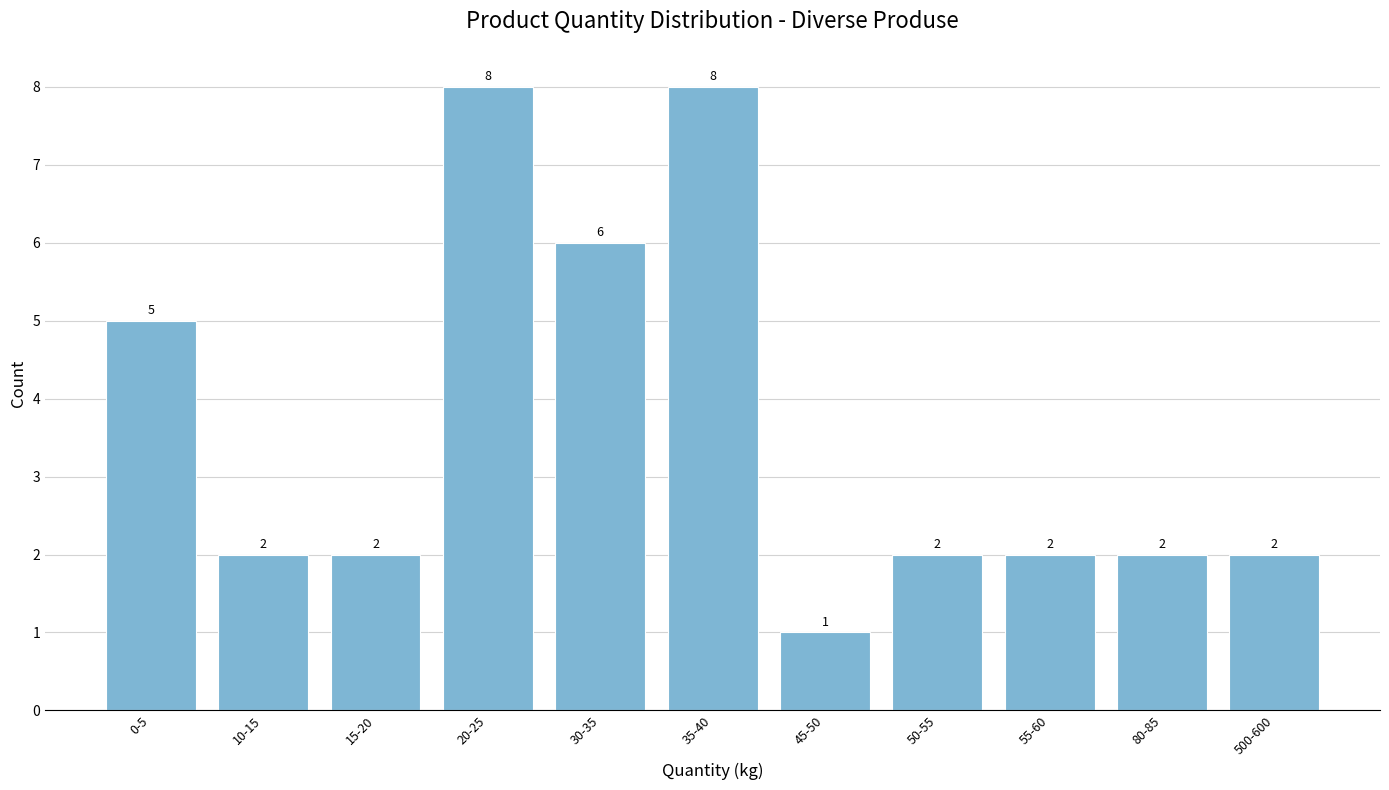

Reading left to right, transcribe all the data shown in this chart.

0-5=5	10-15=2	15-20=2	20-25=8	30-35=6	35-40=8	45-50=1	50-55=2	55-60=2	80-85=2	500-600=2